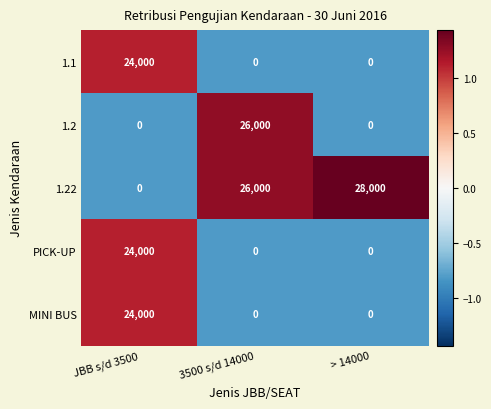

What is the difference between the maximum and minimum values in the MINI BUS series?

24000